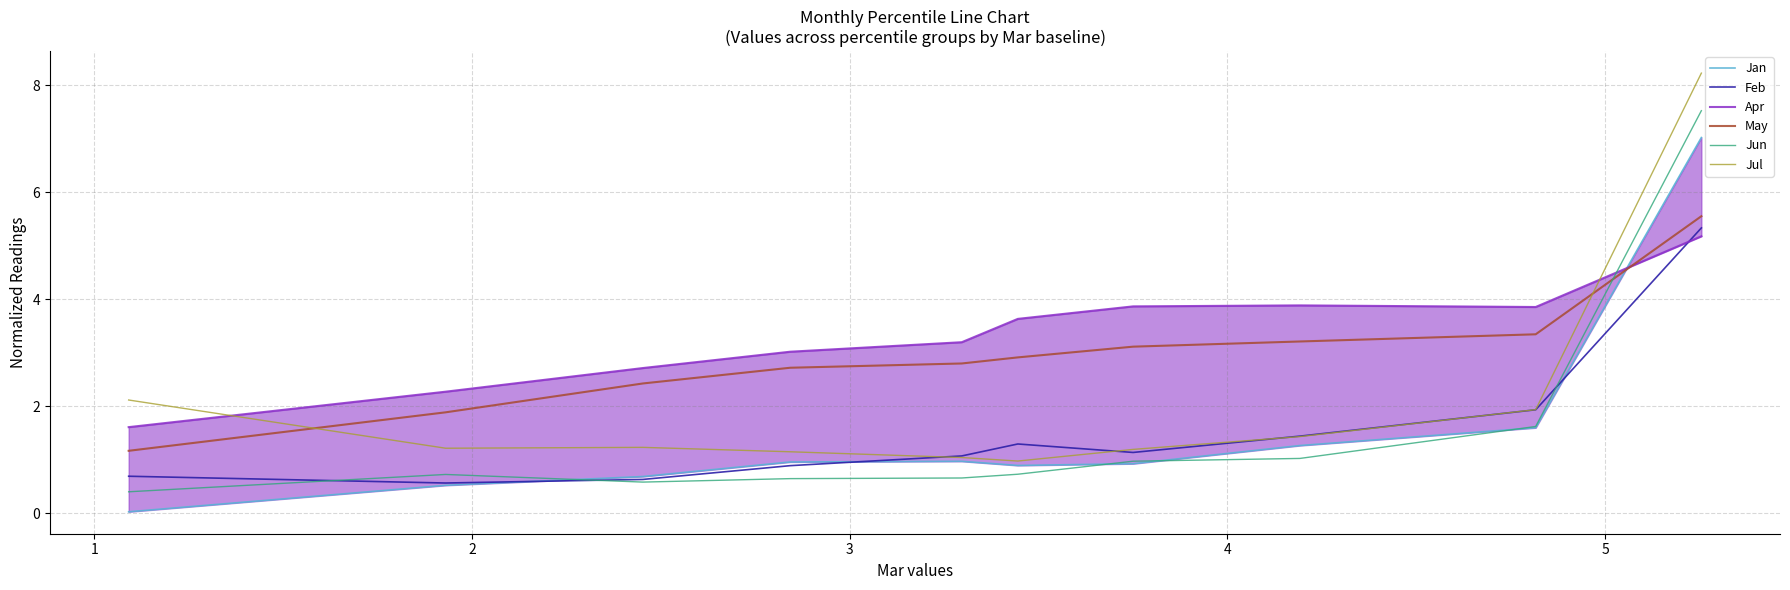

How many intersections are there between Jun and Jan?

4